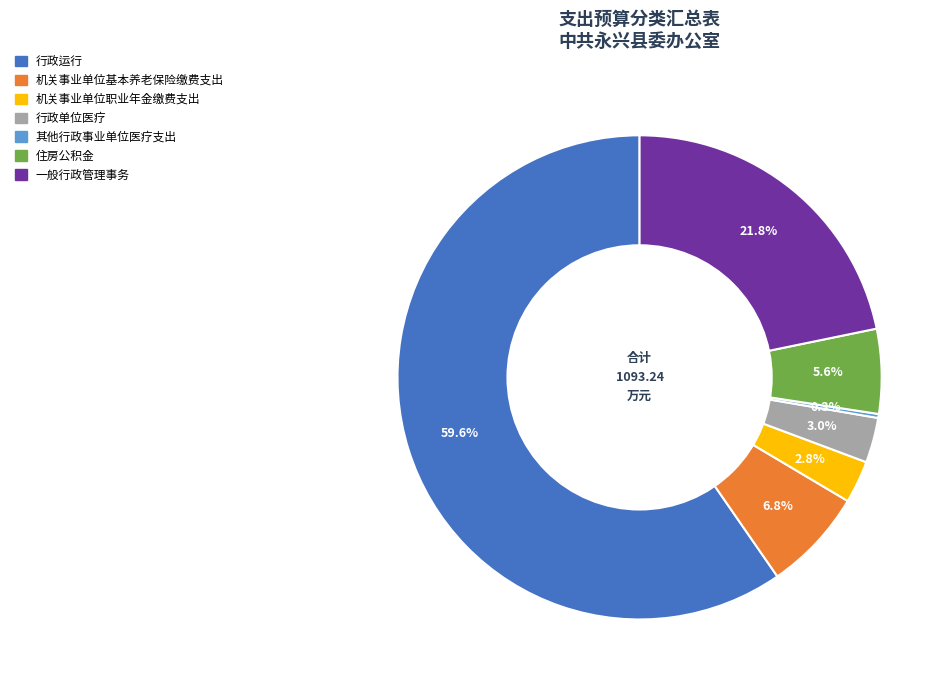

Combined, what portion of the pie is 住房公积金 and 行政运行?

65.3%